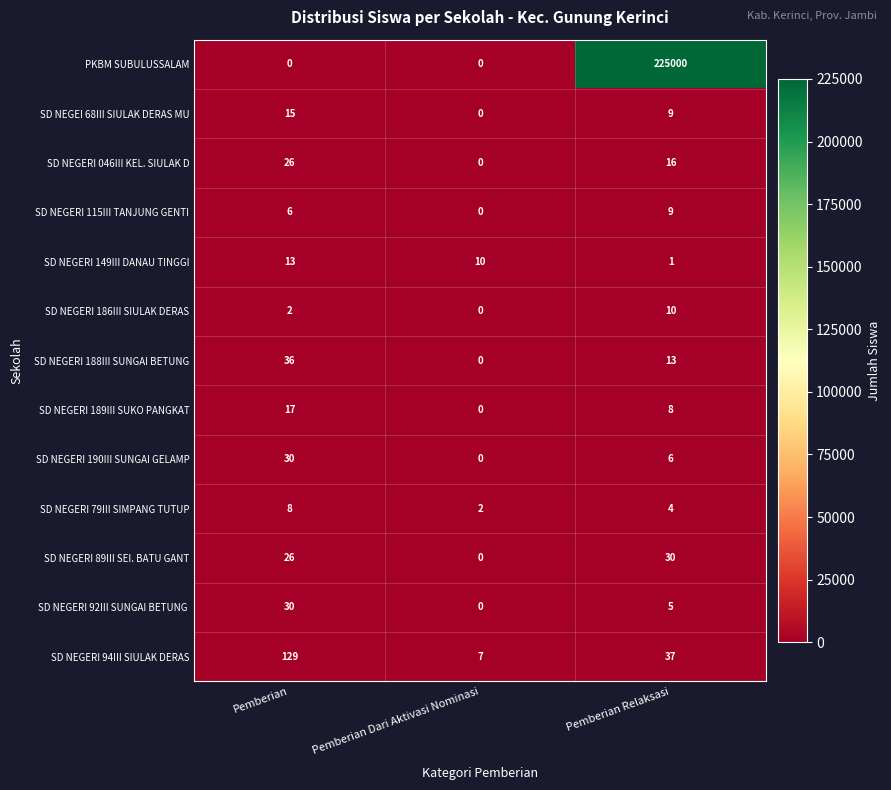

At which label does PKBM SUBULUSSALAM reach its peak?

Pemberian Relaksasi